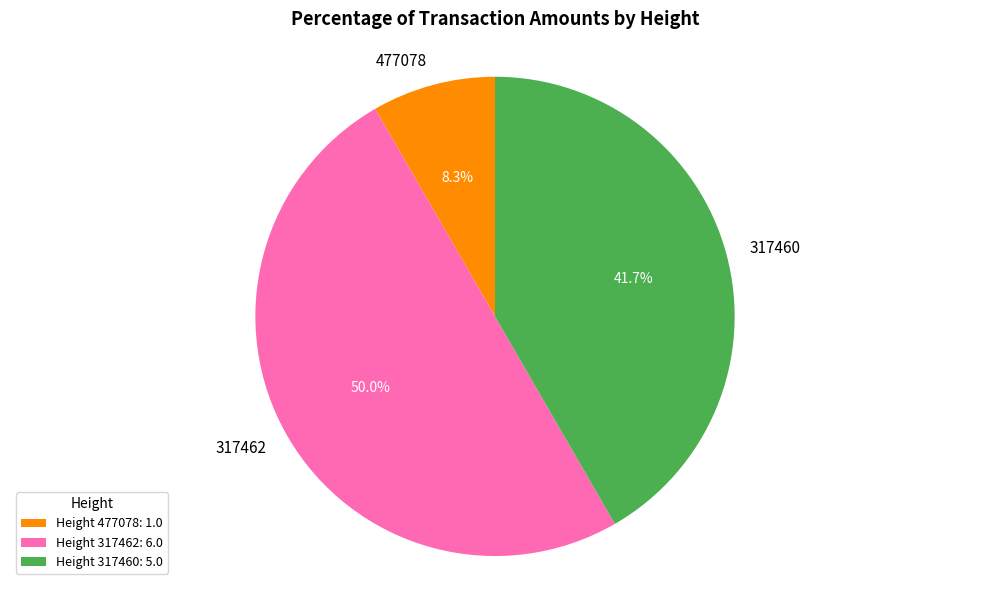

Which has a higher value, 317460 or 317462?

317462